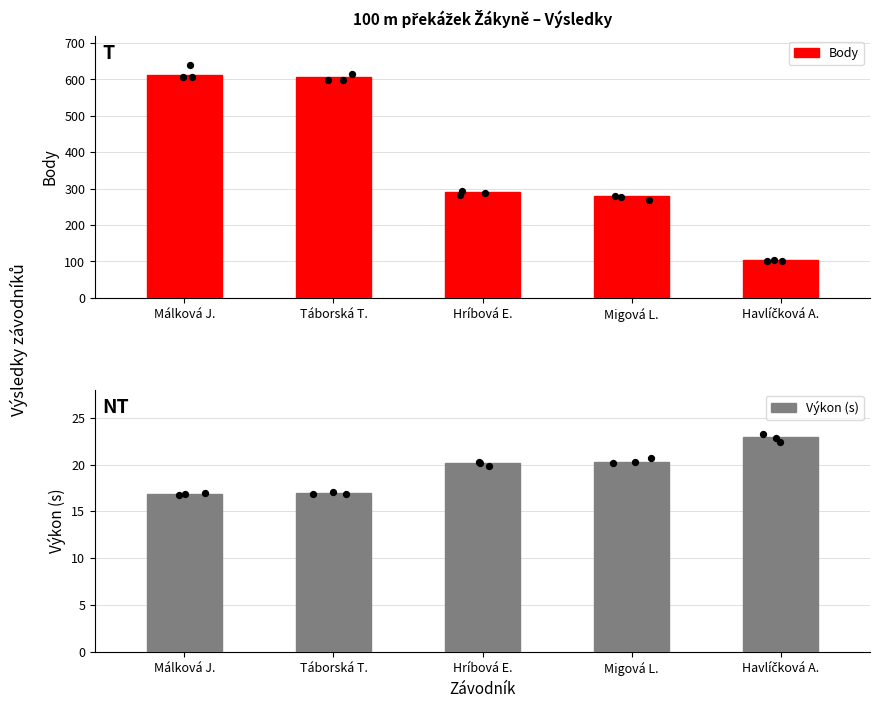

Which series contains the highest Y value?

Body